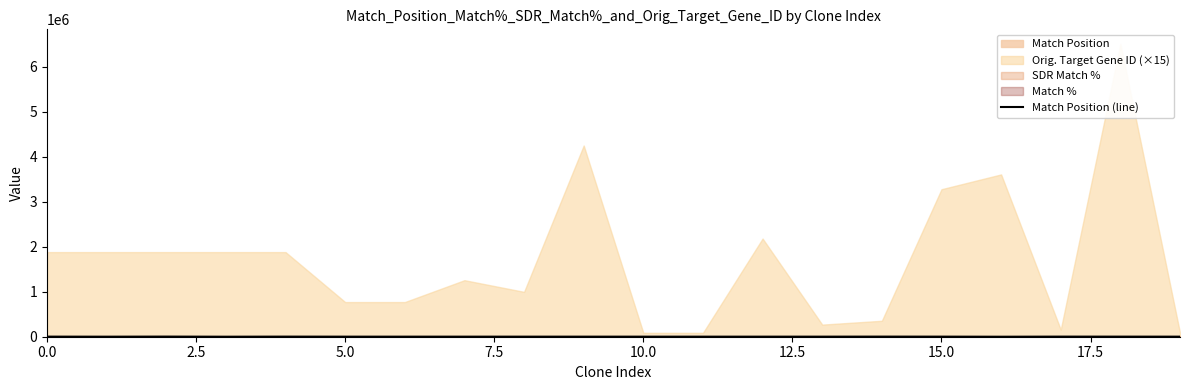

True or false: the data shows 3061 at 18.

False